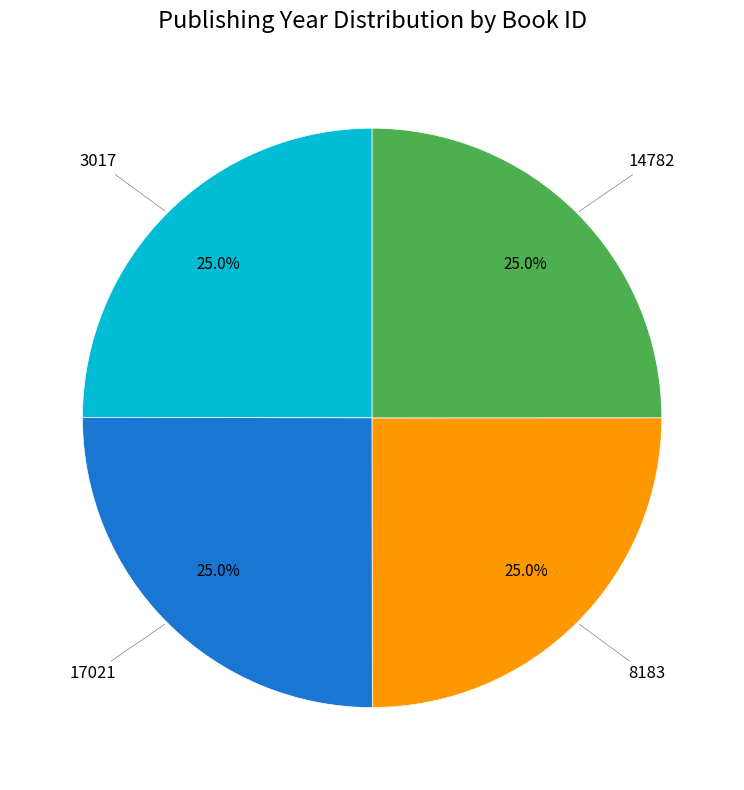

Does any single category account for the majority?

No